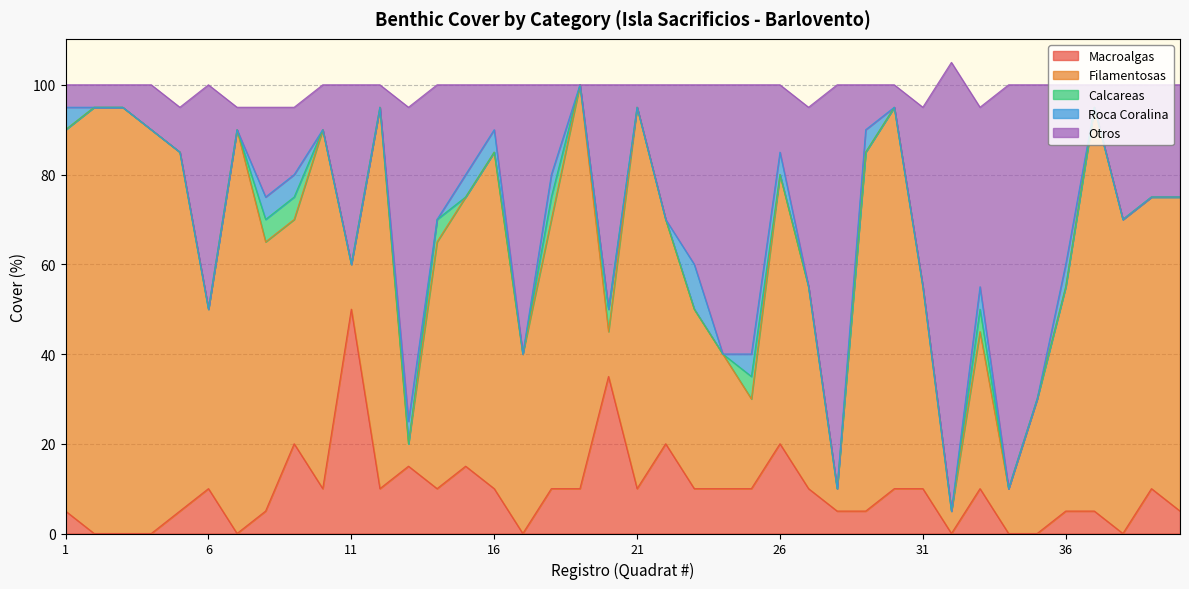

How many values in Otros are above zero?

39